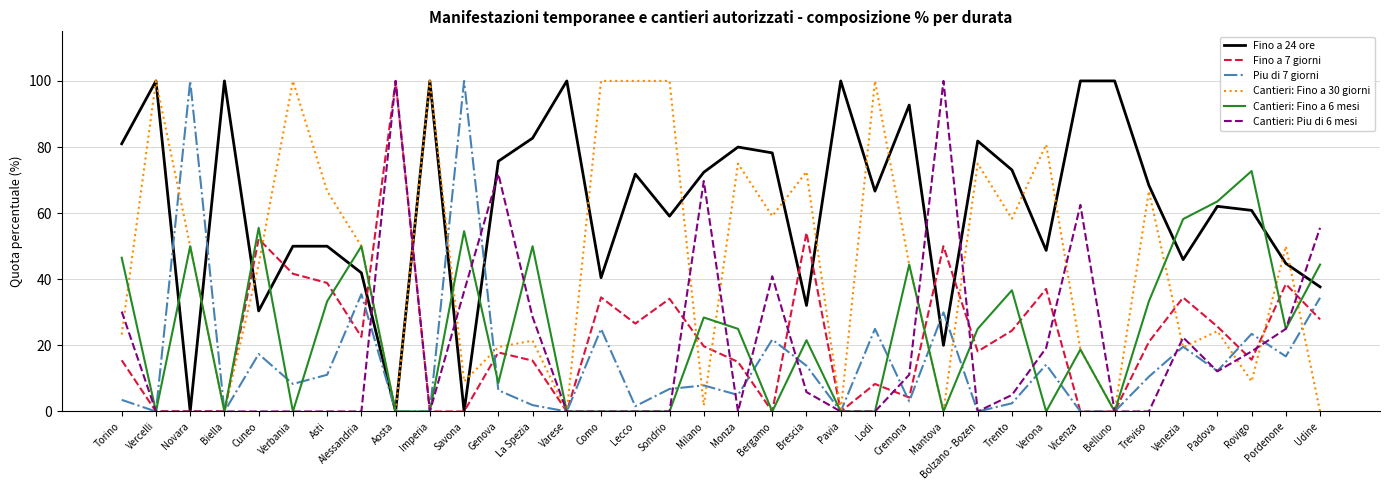

Where is the first local maximum for Fino a 24 ore?

Vercelli